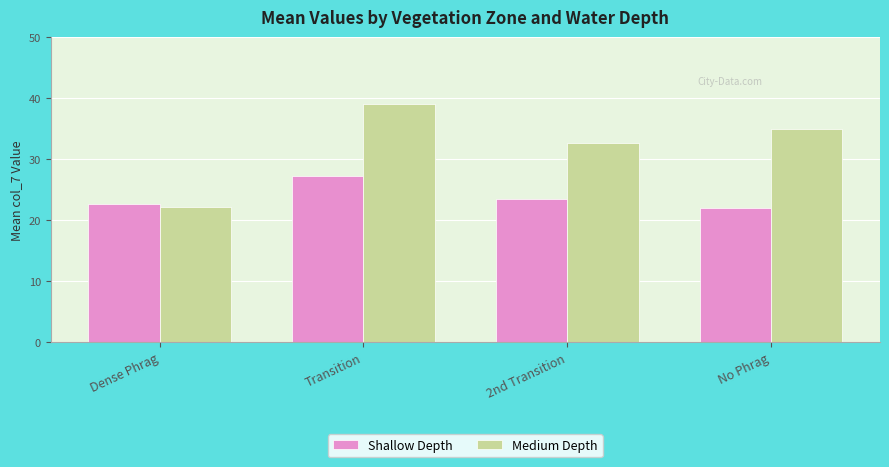

What is the total value across all series at No Phrag?

57.0